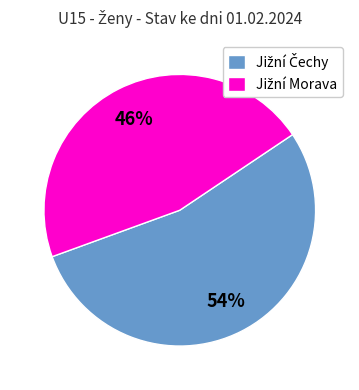

Count the number of slices in the pie.

2